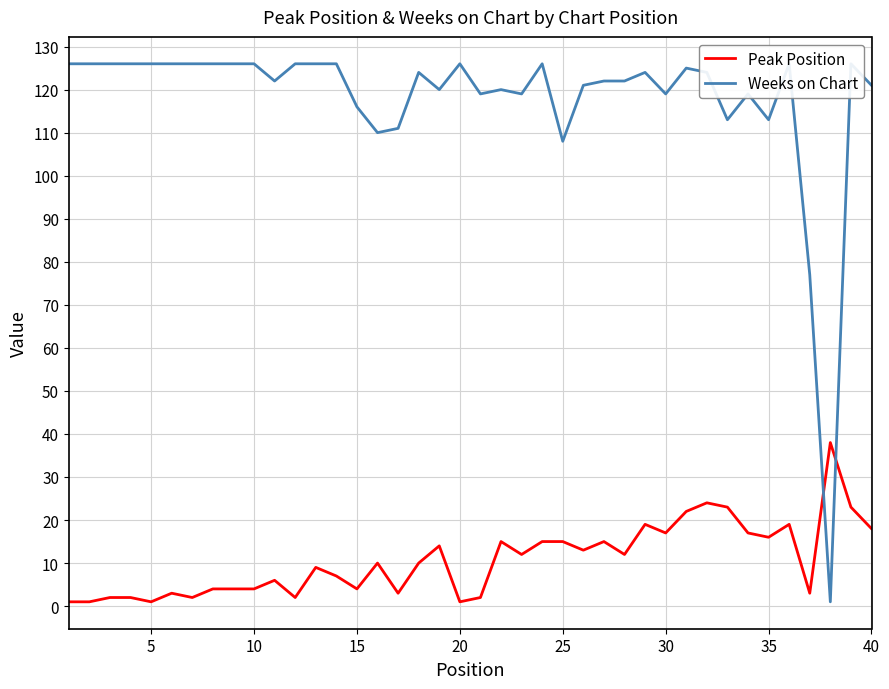

What is the highest value of the Peak Position series?

38